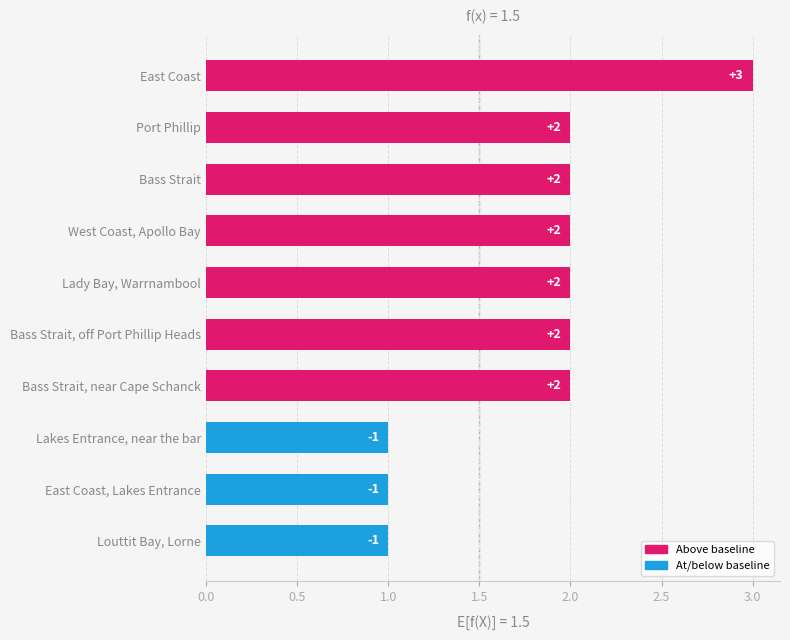

Between East Coast, Lakes Entrance and Bass Strait, which is larger?

Bass Strait